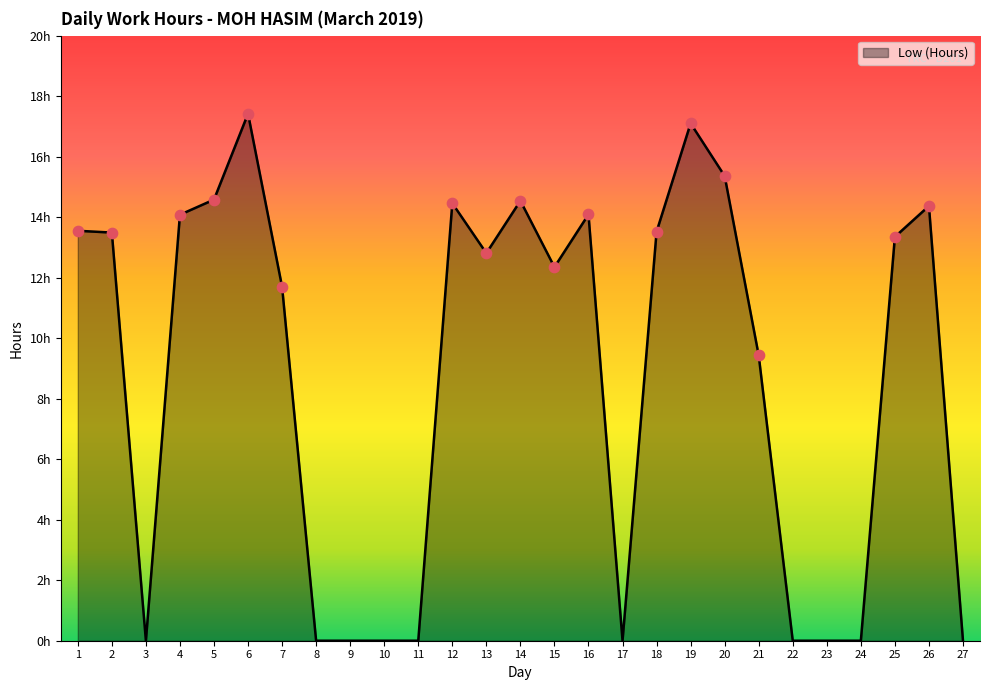

What is the change in value from 1 to 15?

-1.2